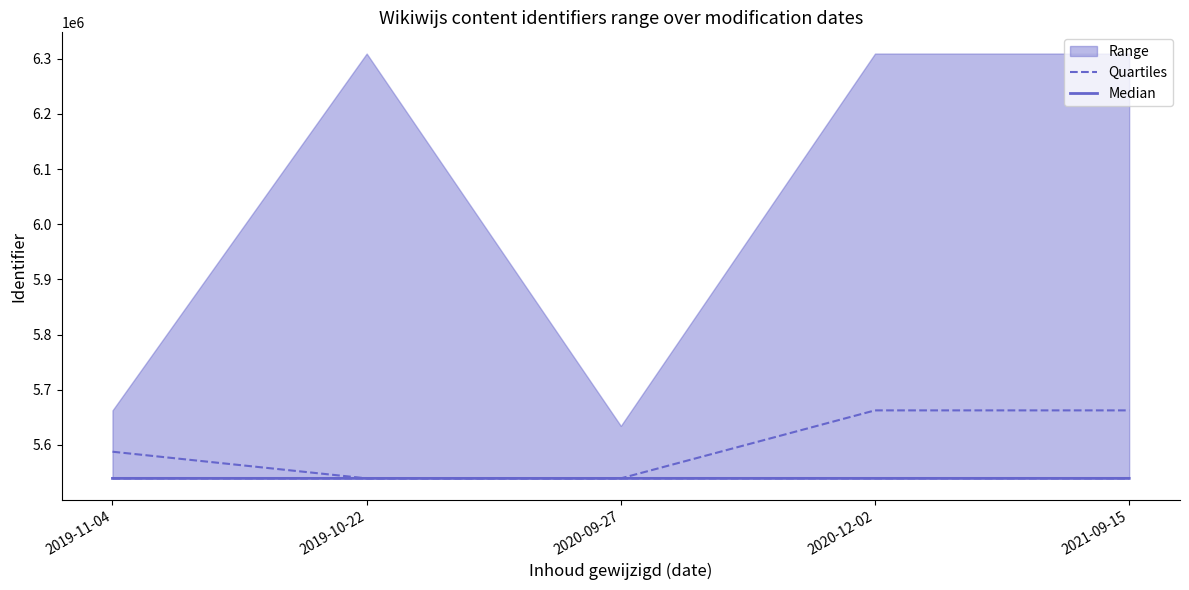

What is the difference between the highest and lowest values at 2019-11-04?

48348